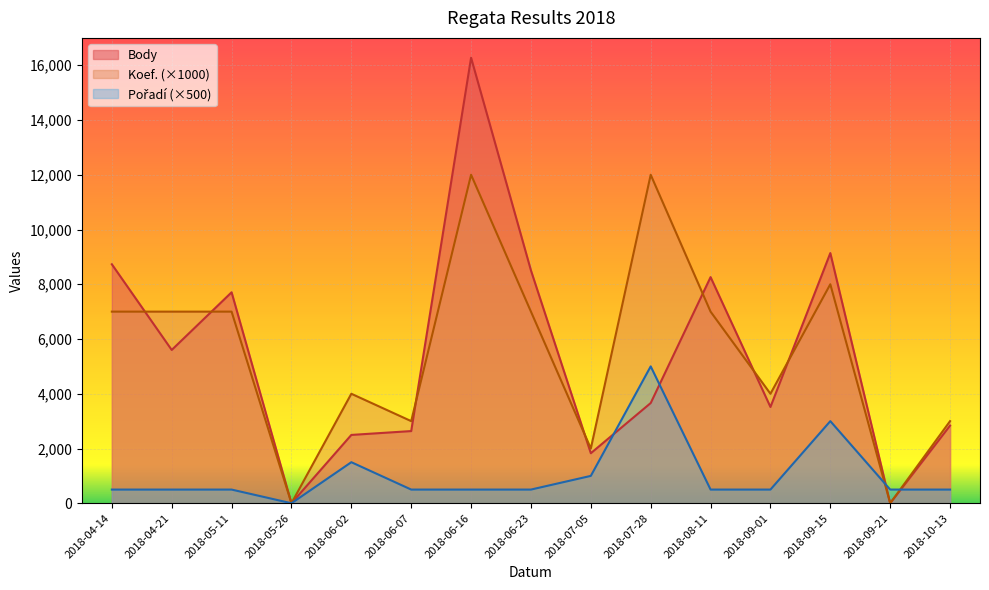

Which has a higher value, 2018-09-21 or 2018-06-16?

2018-06-16